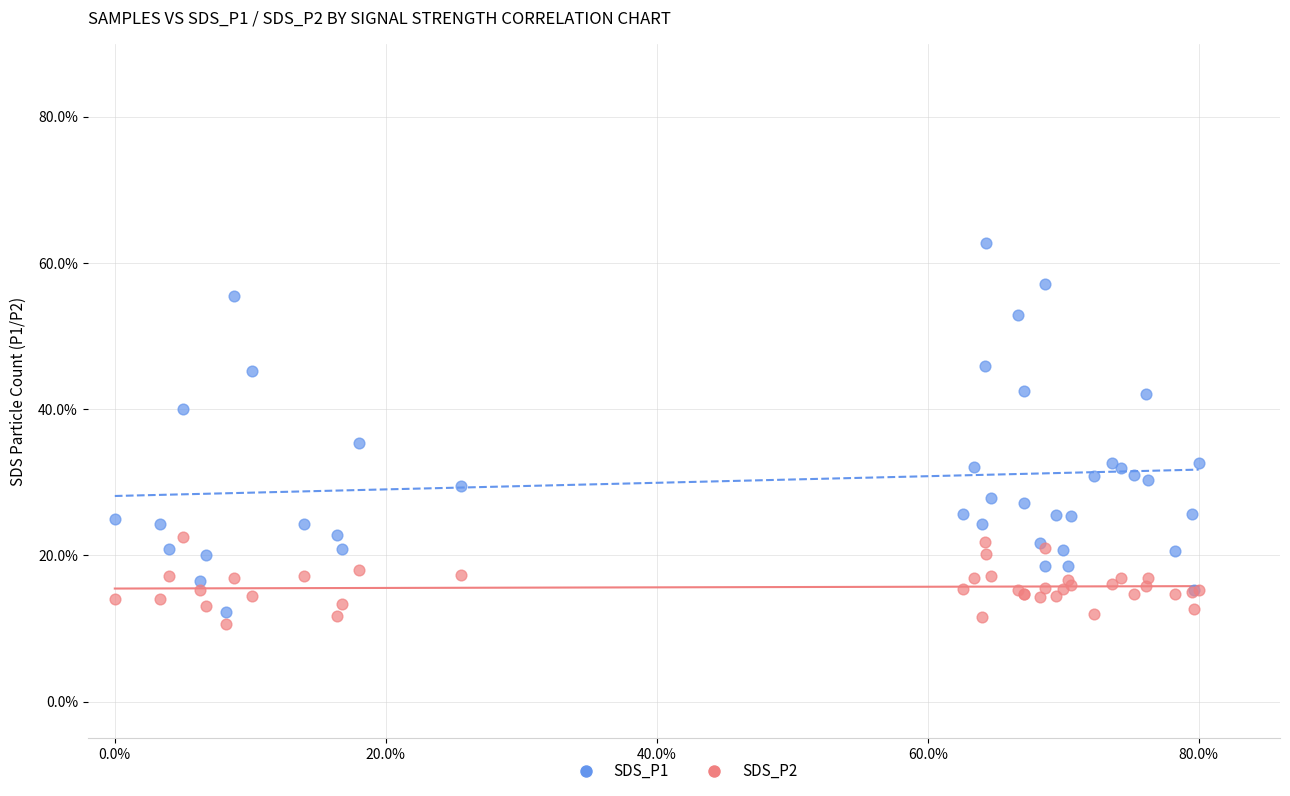

What is the X range (max minus min) for the scatter plot?

80.0